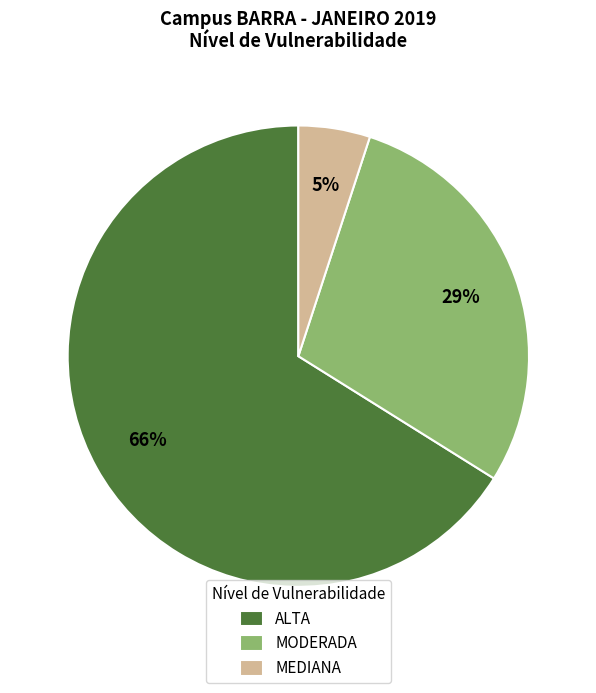

Is MEDIANA the majority of the pie?

No